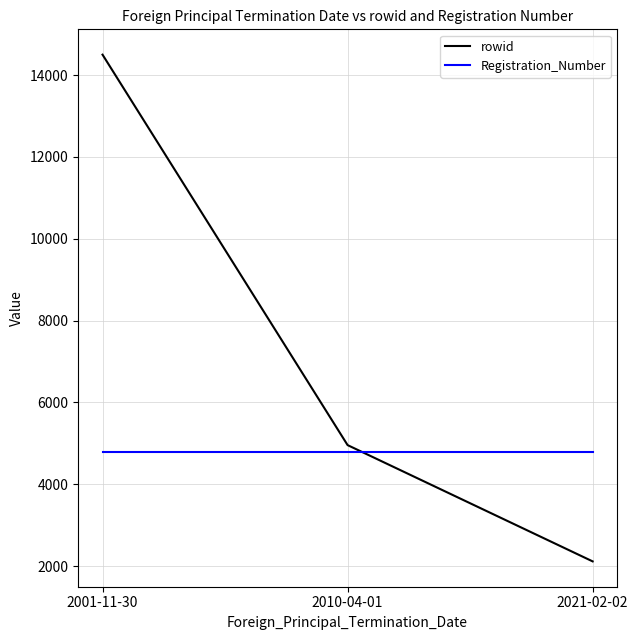

How many rowid values are between 2113 and 14497?

3